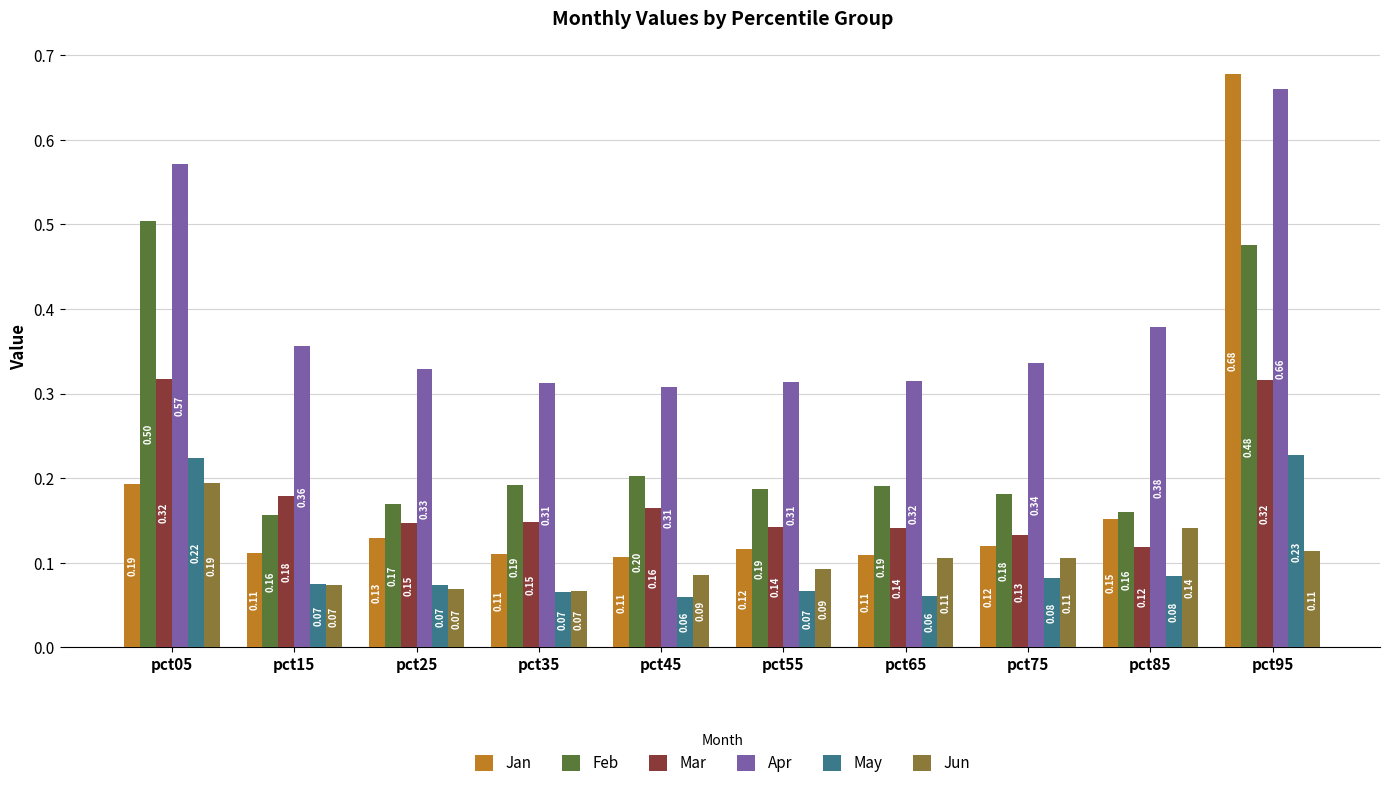

What is the total value across all series at pct05?

2.0